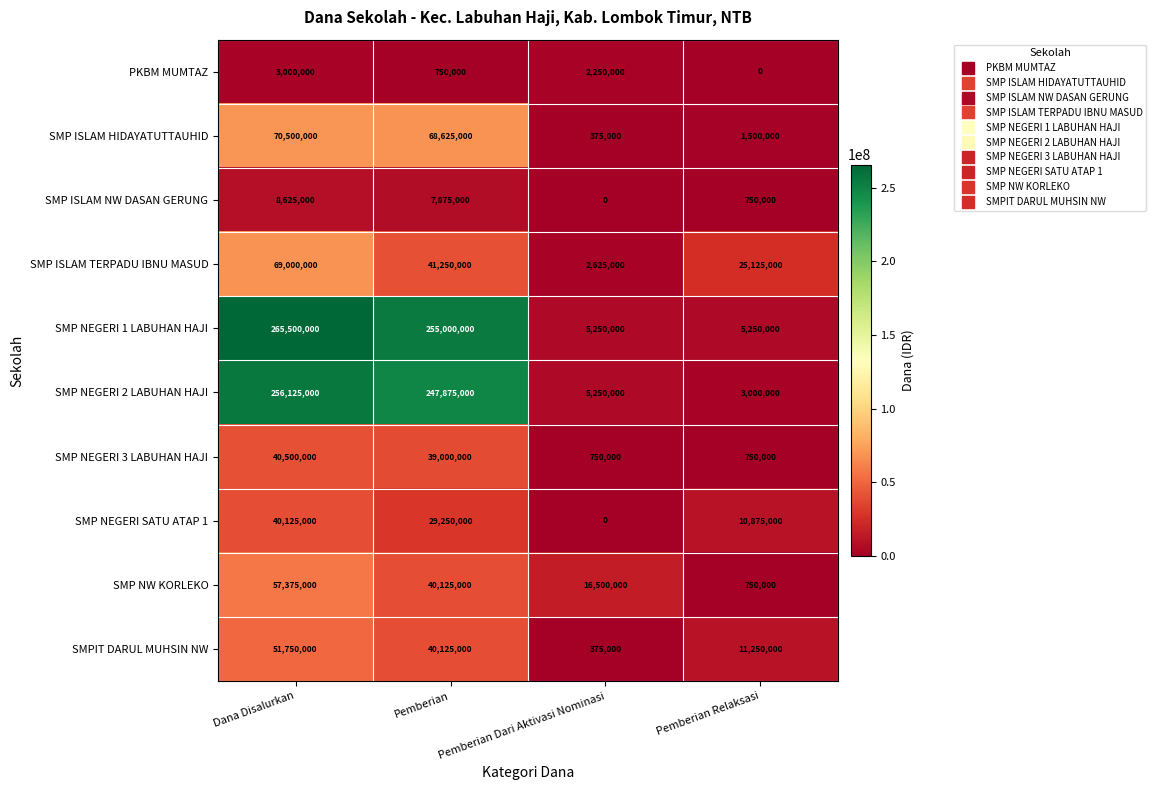

What is the approximate value of SMPIT DARUL MUHSIN NW at Pemberian, to the nearest 10?

40125000